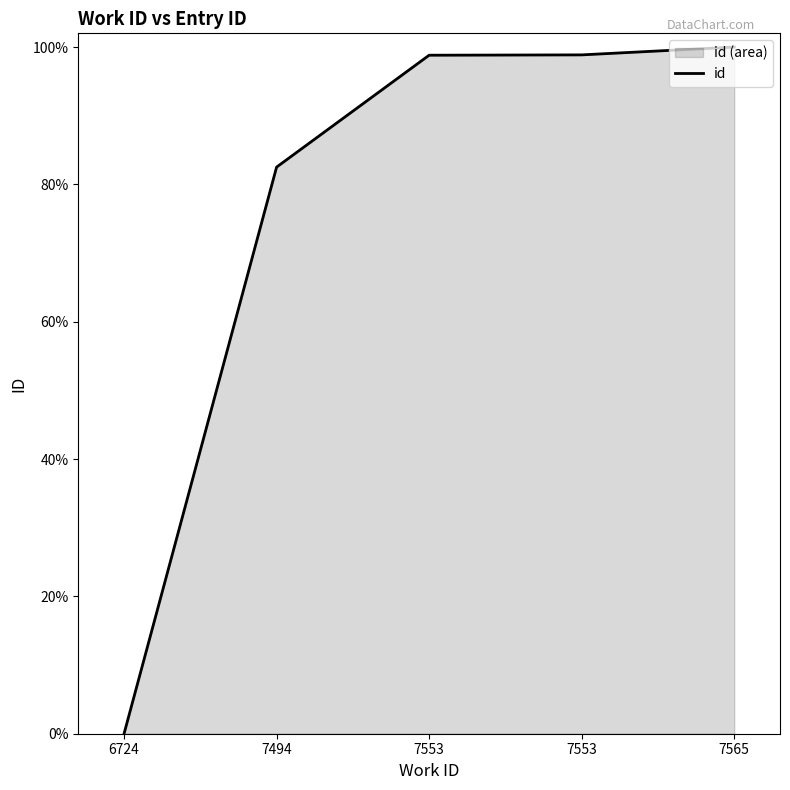

What is the difference between the values at 6724 and 7494?

82.5